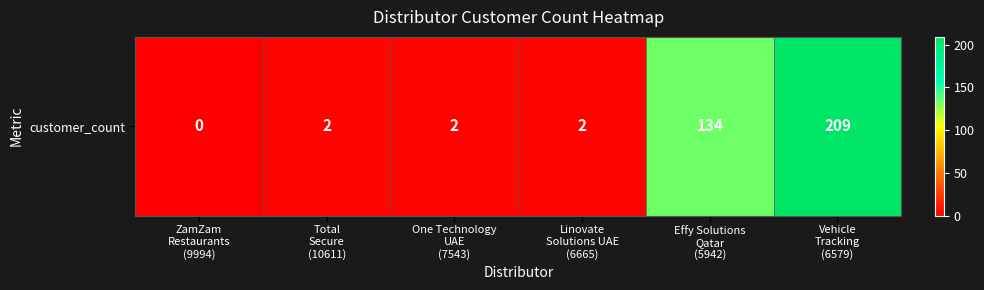

Reading right to left, list all the values displayed in this chart.

Vehicle
Tracking
(6579)=209	Effy Solutions
Qatar
(5942)=134	Linovate
Solutions UAE
(6665)=2	One Technology
UAE
(7543)=2	Total
Secure
(10611)=2	ZamZam
Restaurants
(9994)=0